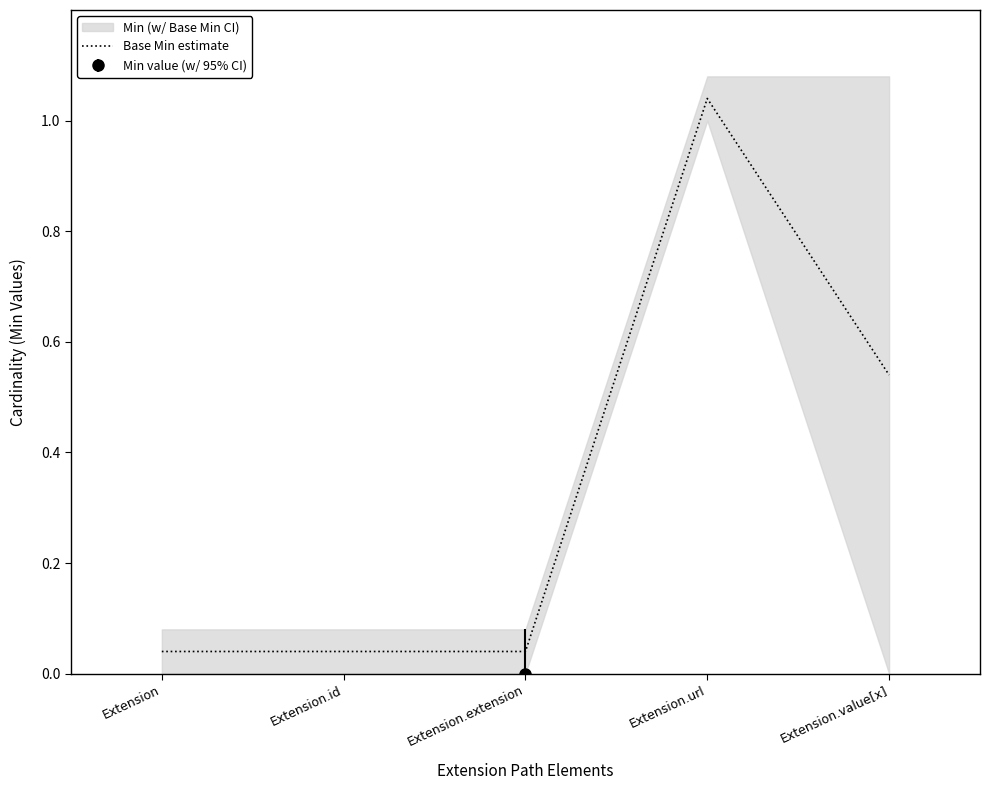

Is it true that the value at Extension.url is 1.7?

False